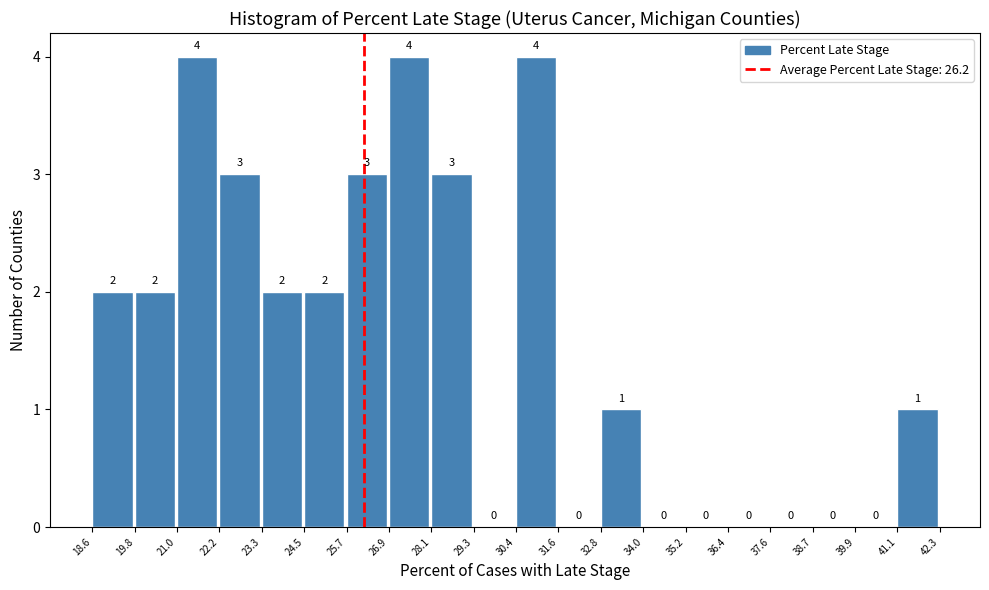

How tall is the bar that spans 28.1 to 29.3 on the x-axis?

3